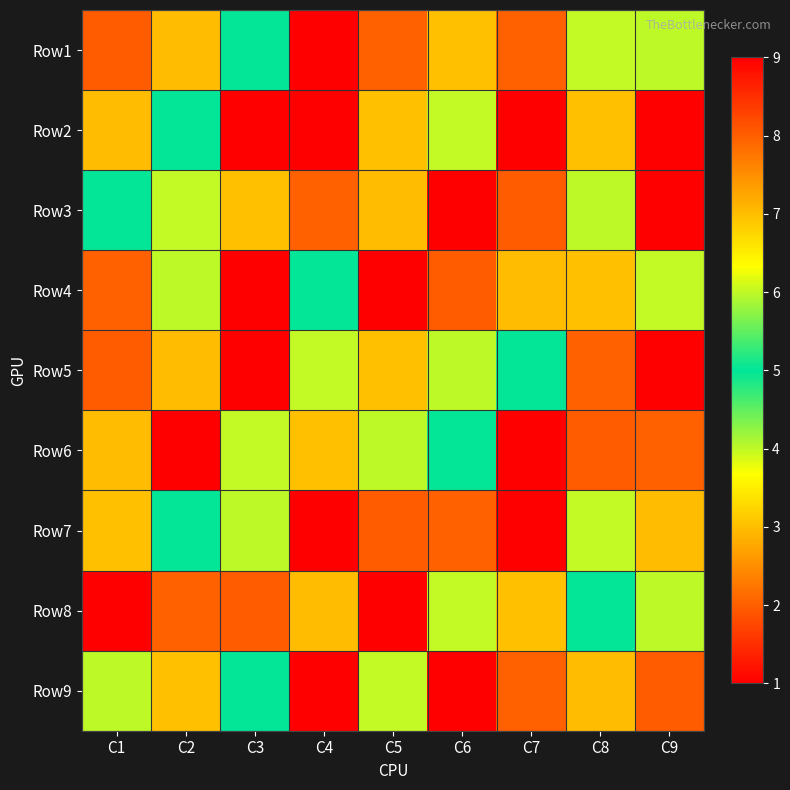

What is the difference between the highest and lowest values at C6?

8